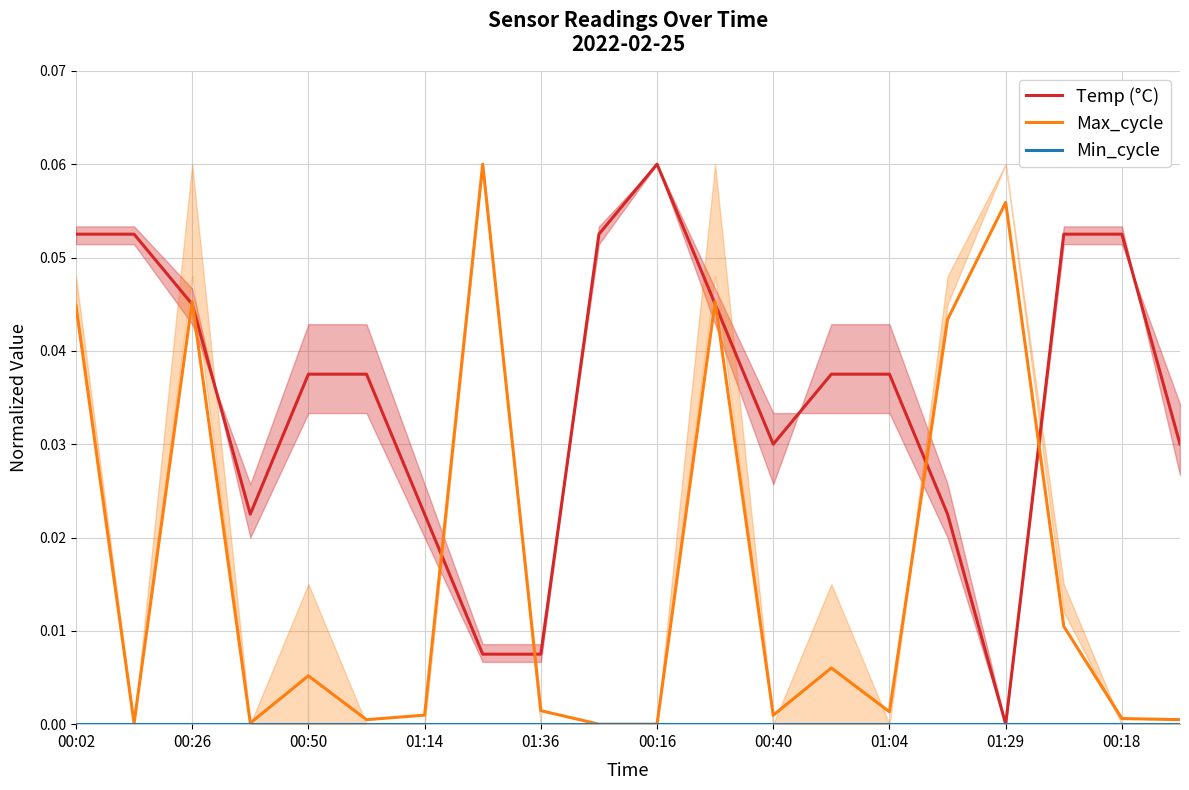

How many distinct data groups are displayed?

3